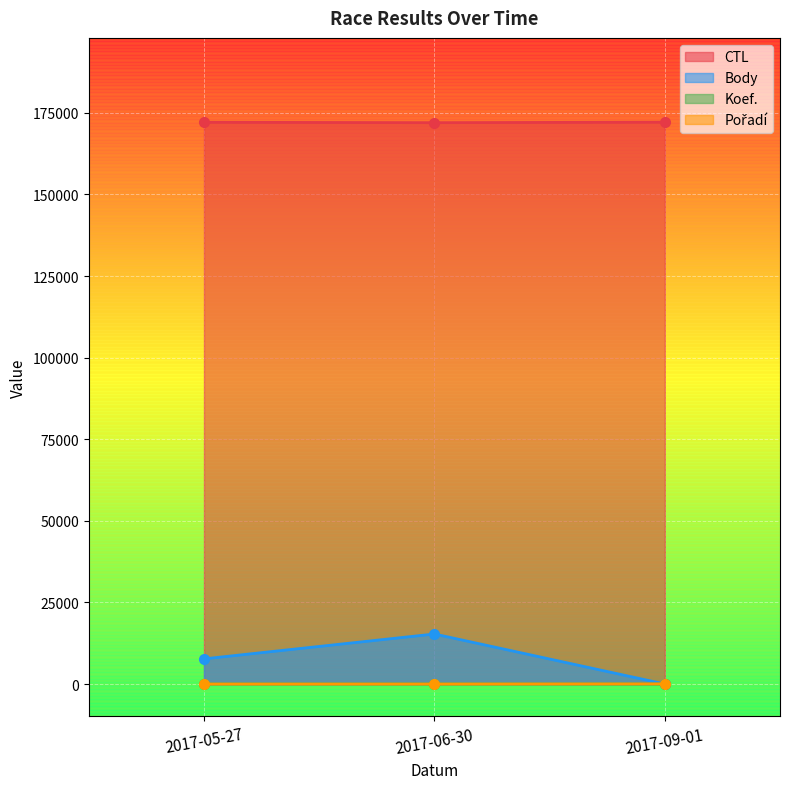

Which has a higher value, 2017-05-27 or 2017-09-01?

2017-09-01